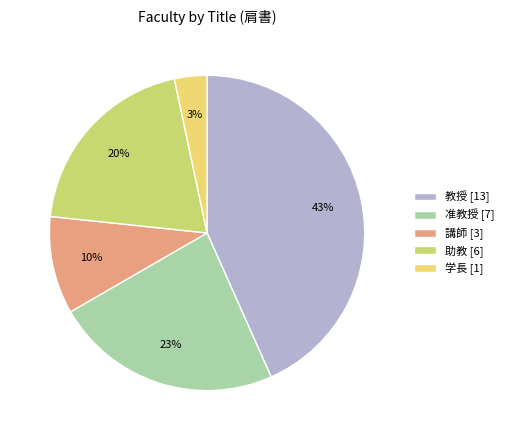

Is it true that 学長 is 3% of the pie?

True